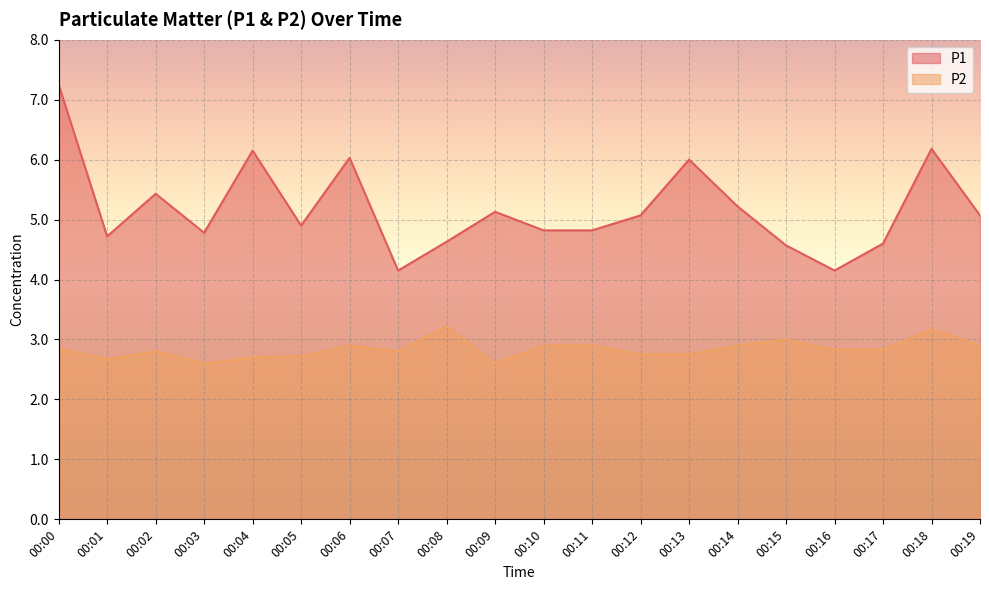

How many interior local peaks does the P2 series have?

5